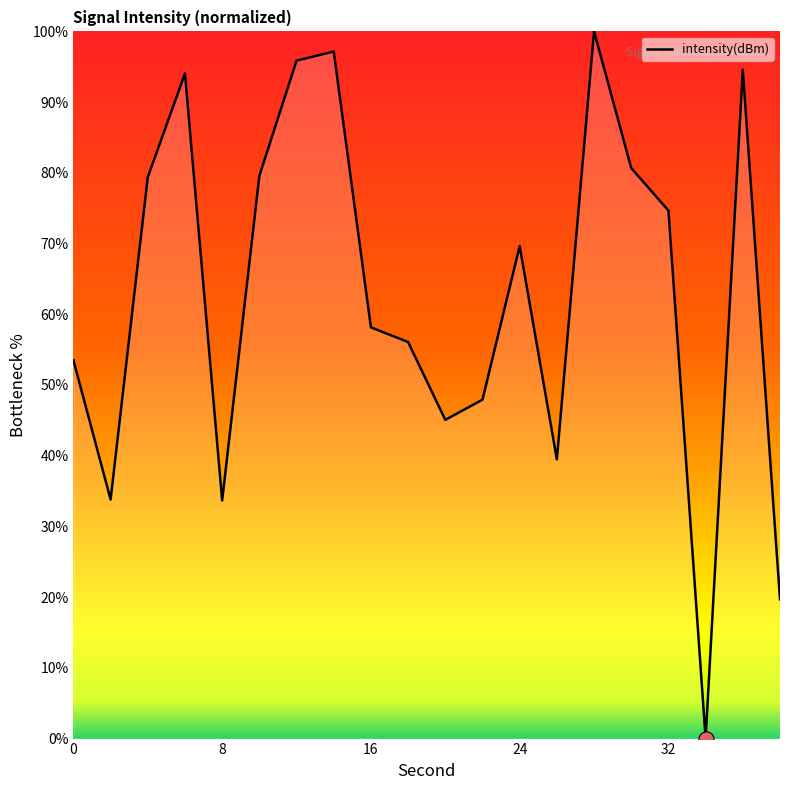

What is the greatest value displayed?

100.0